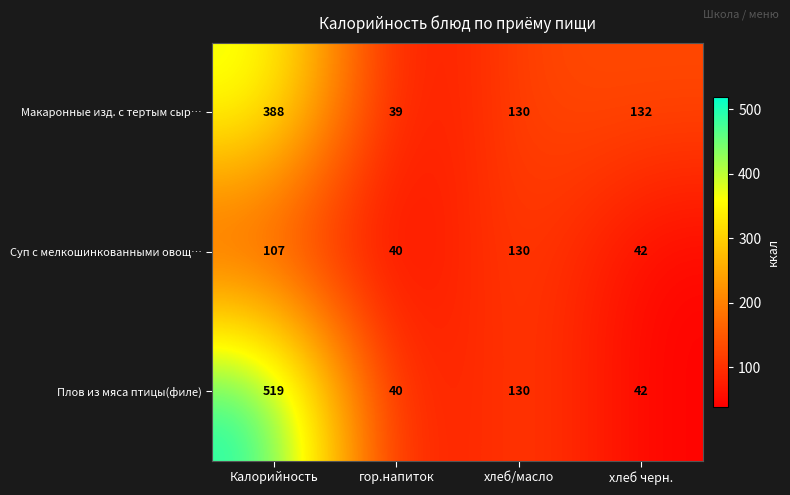

Reading left to right, transcribe all the data shown in this chart.

Макаронные изд. с тертым сыр…: 388	39	130	132
Суп с мелкошинкованными овощ…: 107	40	130	42
Плов из мяса птицы(филе): 519	40	130	42